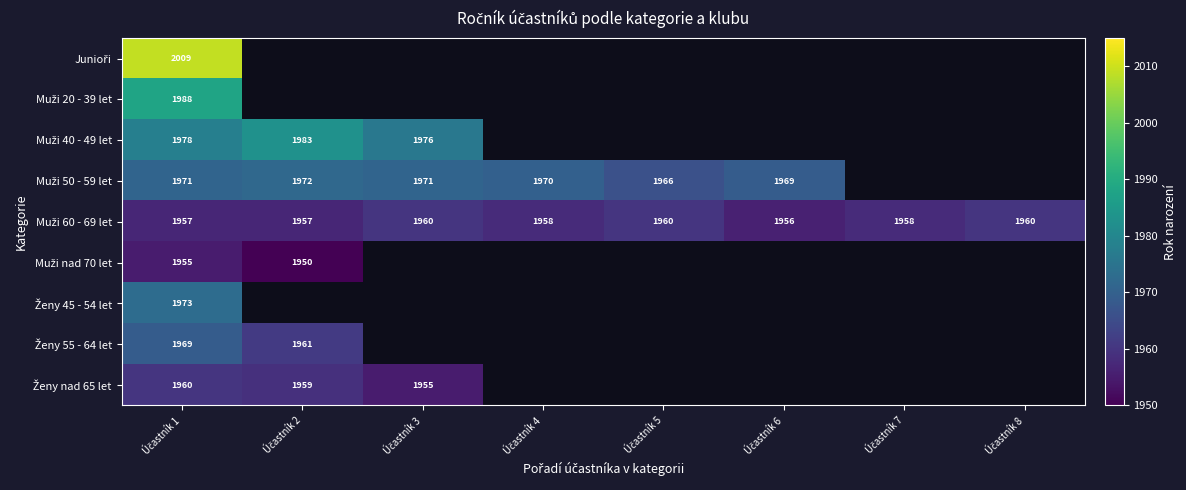

What is the difference between the maximum and minimum values in the Ženy nad 65 let series?

5.0